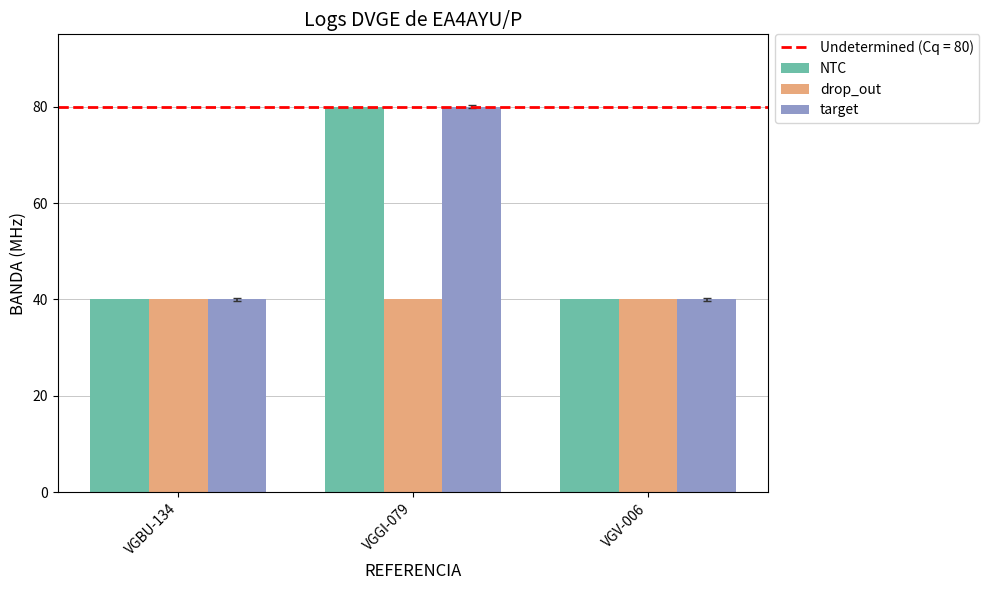

What is the sum of all target values?

160